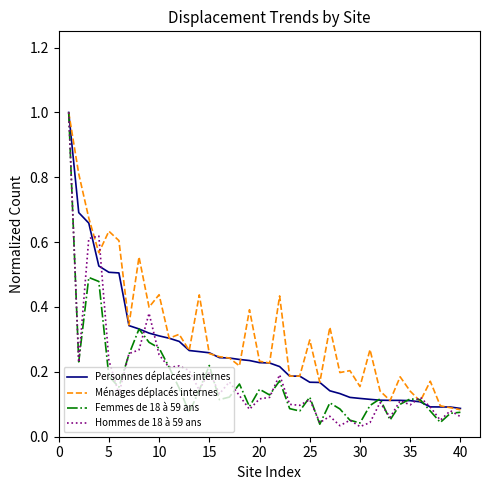

Which series has the largest range (max minus min)?

Hommes de 18 à 59 ans